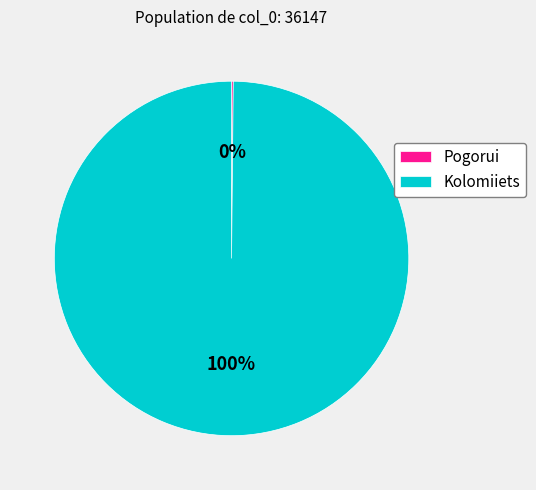

To the nearest percent, what is the average slice percentage?

50%